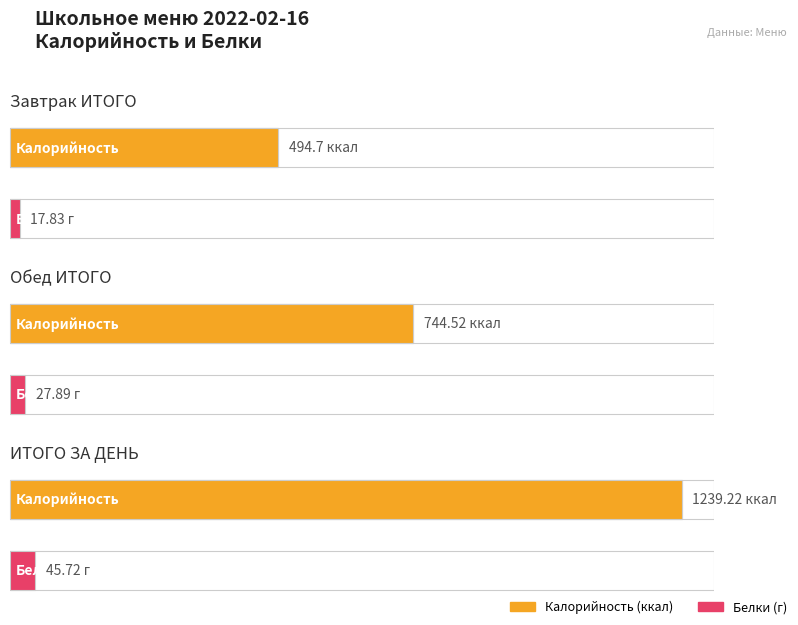

Which category has the highest value in the Белки series?

ИТОГО ЗА ДЕНЬ